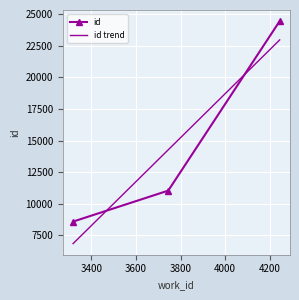

At which category does the chart reach its minimum across all series?

3318